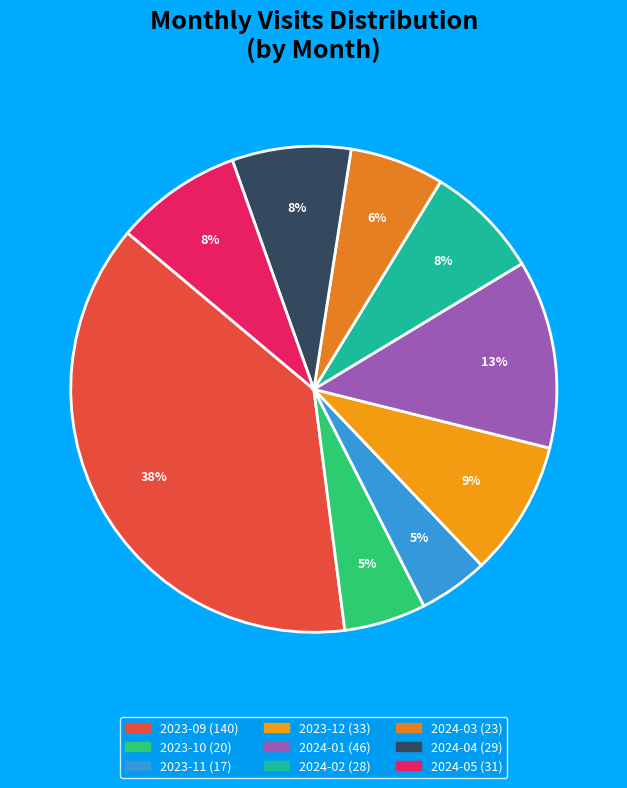

To the nearest percent, what is the combined percentage of 2023-09 and 2024-02?

46%